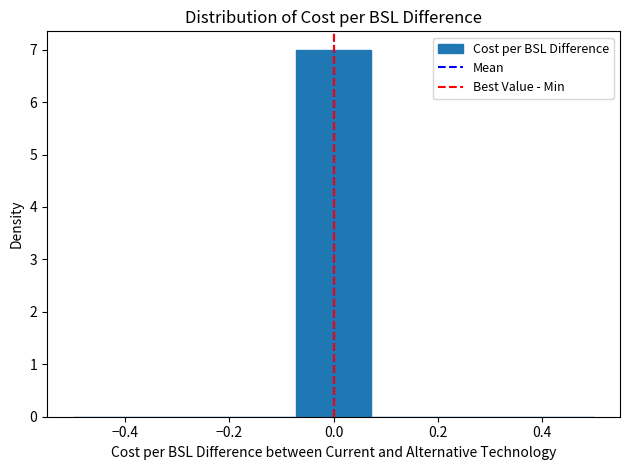

Reading left to right, list every bar in this chart as the range it spans on the x-axis followed by its height. Neither the bar edges nor the heights are printed on the chart, so give them approximately, as read against the axes.

-0.50 to -0.36: 0
-0.36 to -0.22: 0
-0.22 to -0.08: 0
-0.08 to 0.08: 7
0.08 to 0.22: 0
0.22 to 0.36: 0
0.36 to 0.50: 0